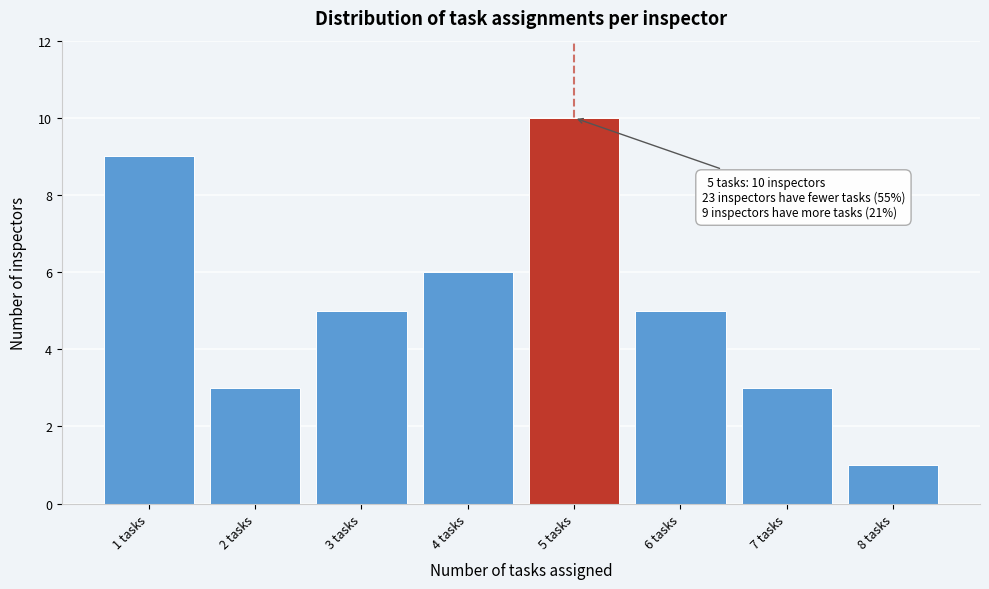

Over which range of the x-axis is the bar tallest?

4.5 to 5.5